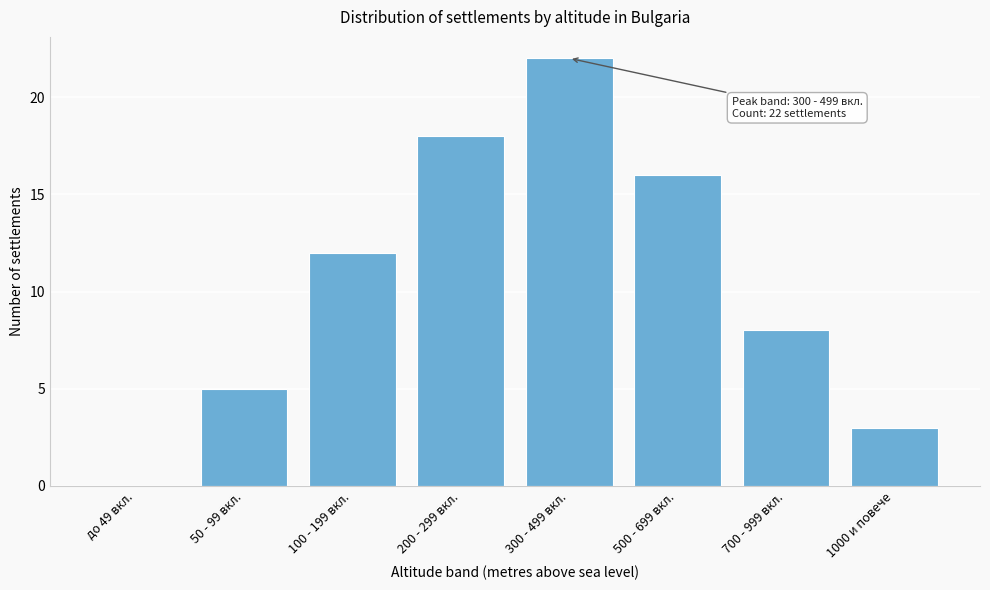

Reading left to right, list all the values displayed in this chart.

до 49 вкл.=0	50 - 99 вкл.=5	100 - 199 вкл.=12	200 - 299 вкл.=18	300 - 499 вкл.=22	500 - 699 вкл.=16	700 - 999 вкл.=8	1000 и повече=3